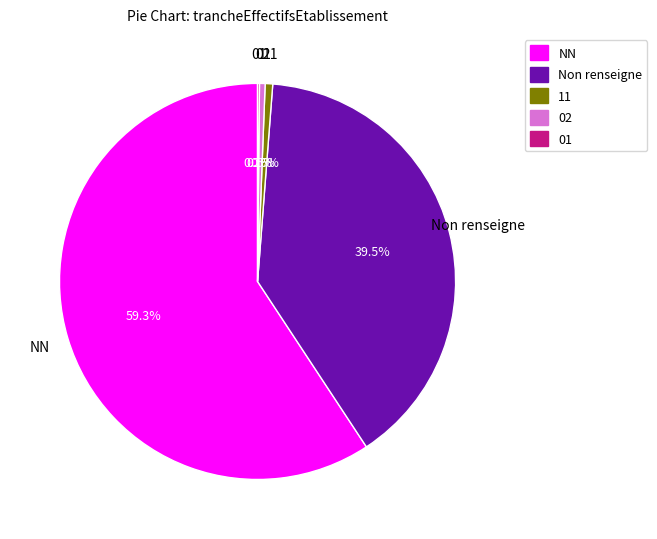

Do NN and 02 together represent more than half of the pie?

Yes